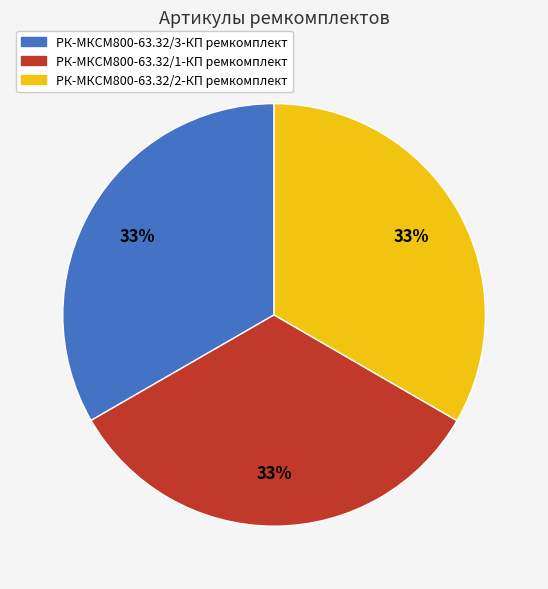

Is РК-МКСМ800-63.32/2-КП ремкомплект the majority of the pie?

No